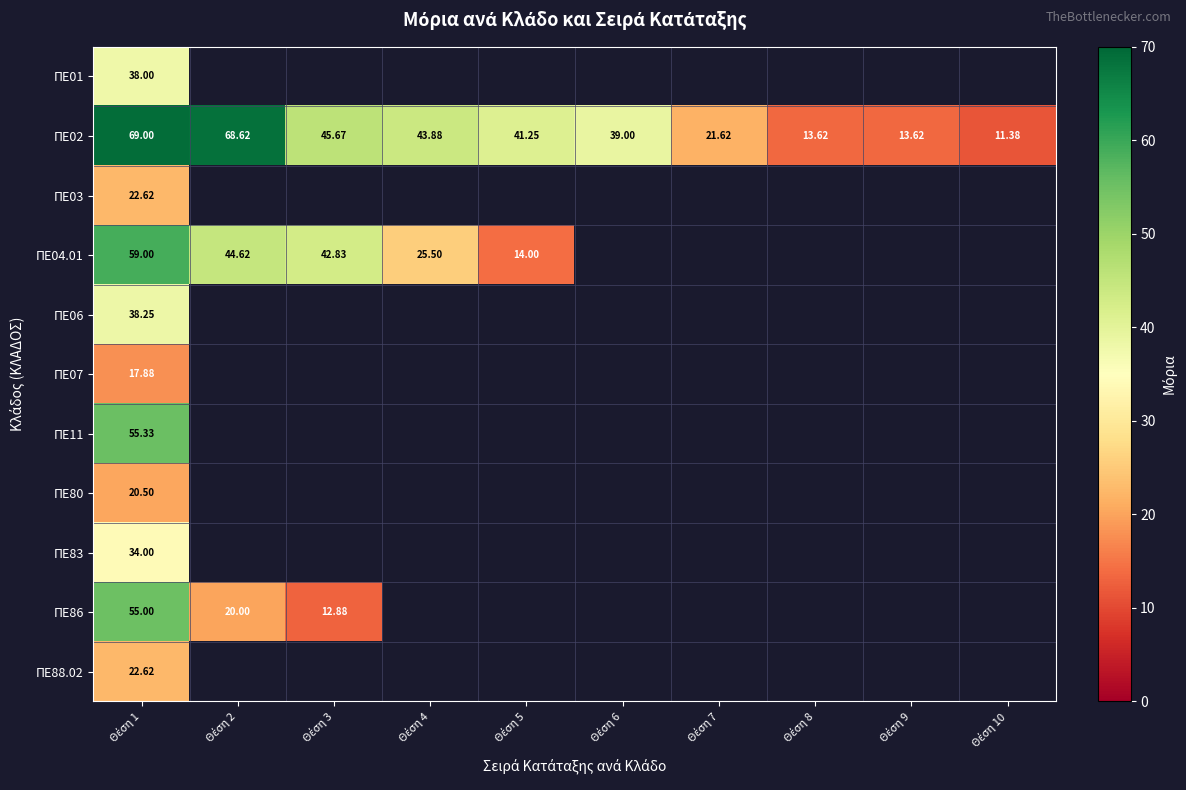

At which category is the sum across all series the highest?

Θέση 1